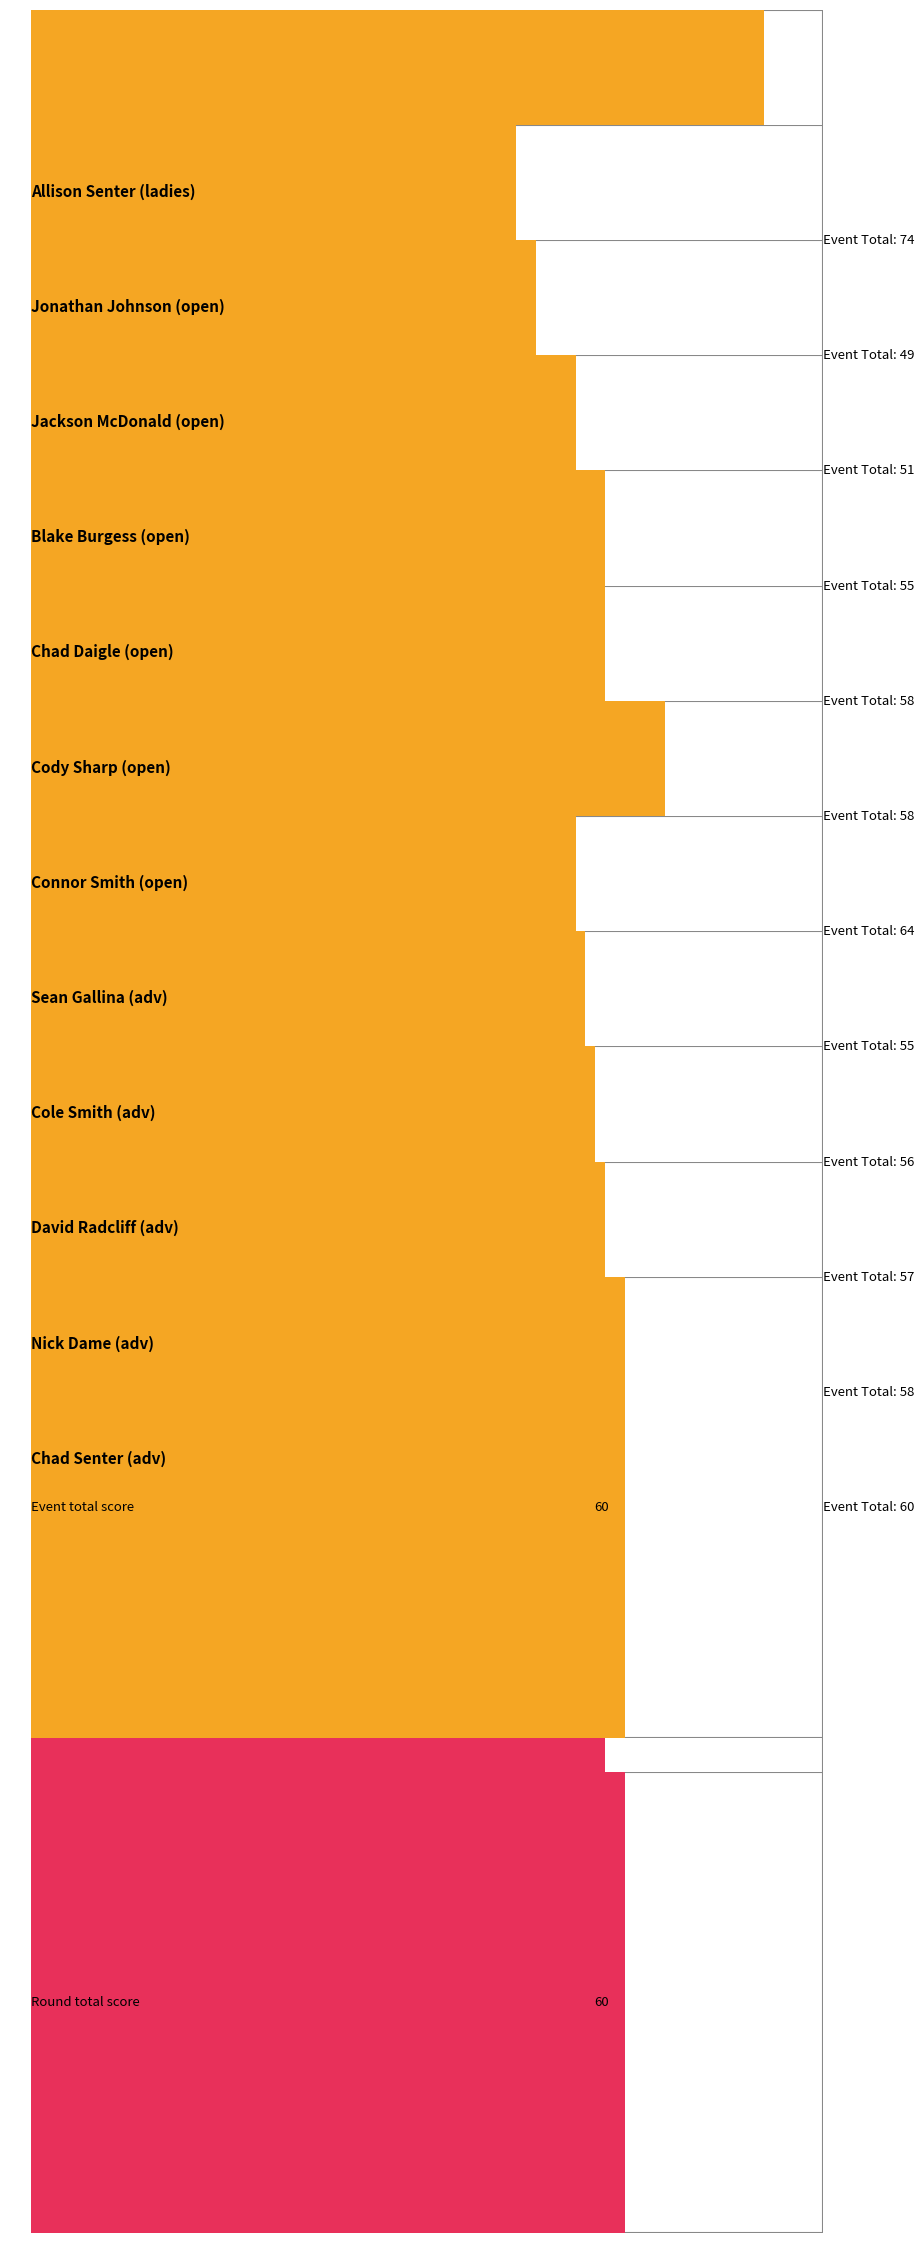

Which has a higher value, David Radcliff or Blake Burgess?

David Radcliff